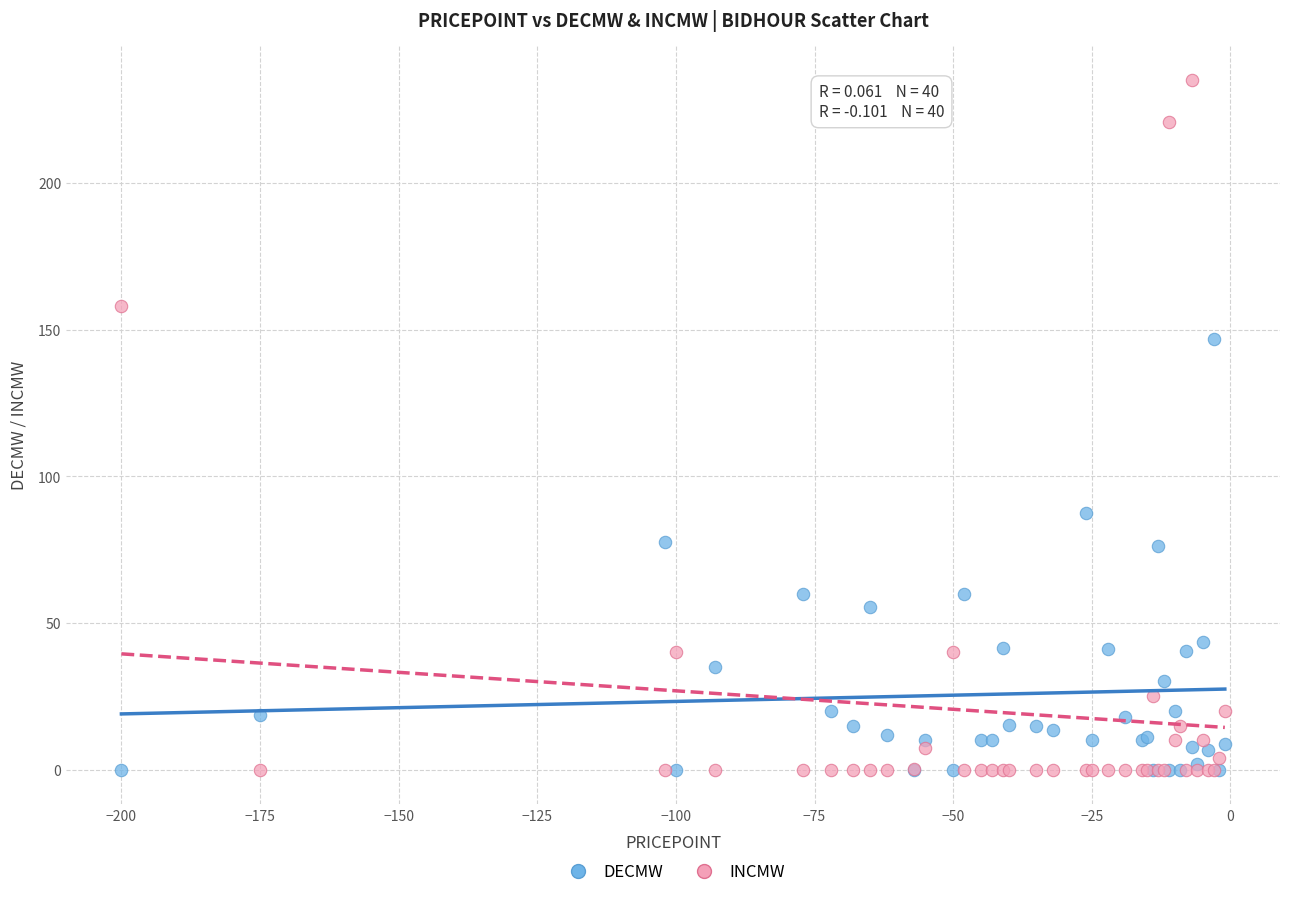

Which series has the largest Y range (max minus min)?

INCMW